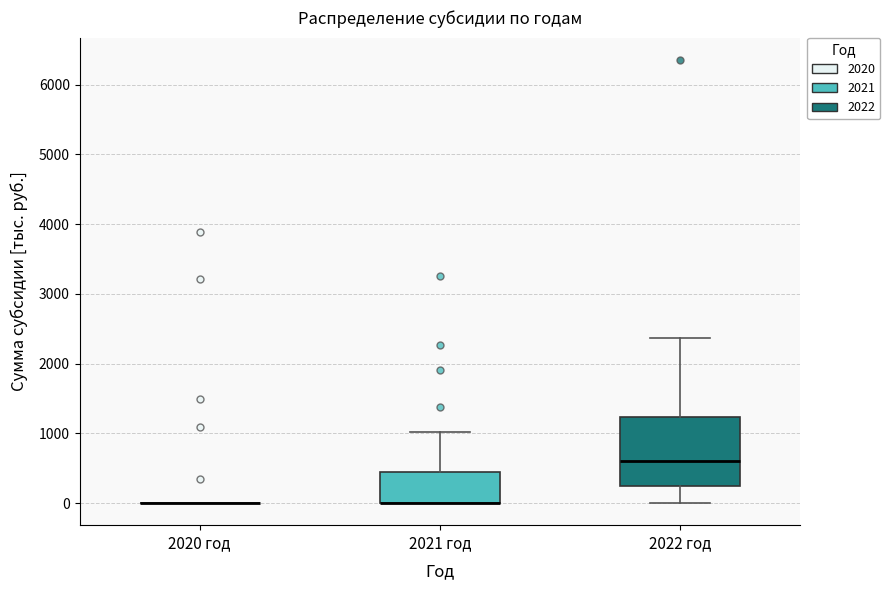

Which box is the tallest, from its lower edge to its upper edge?

2022 год